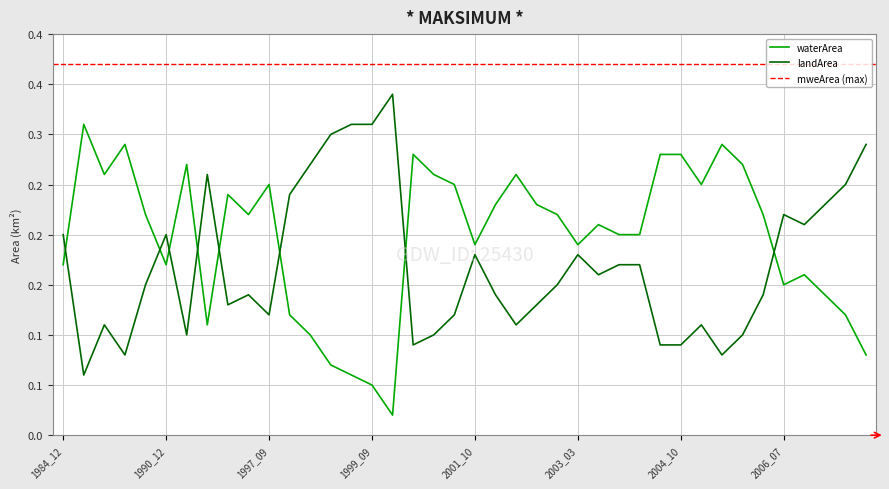

What is the value of the landArea point at the 15th from the left?

0.3